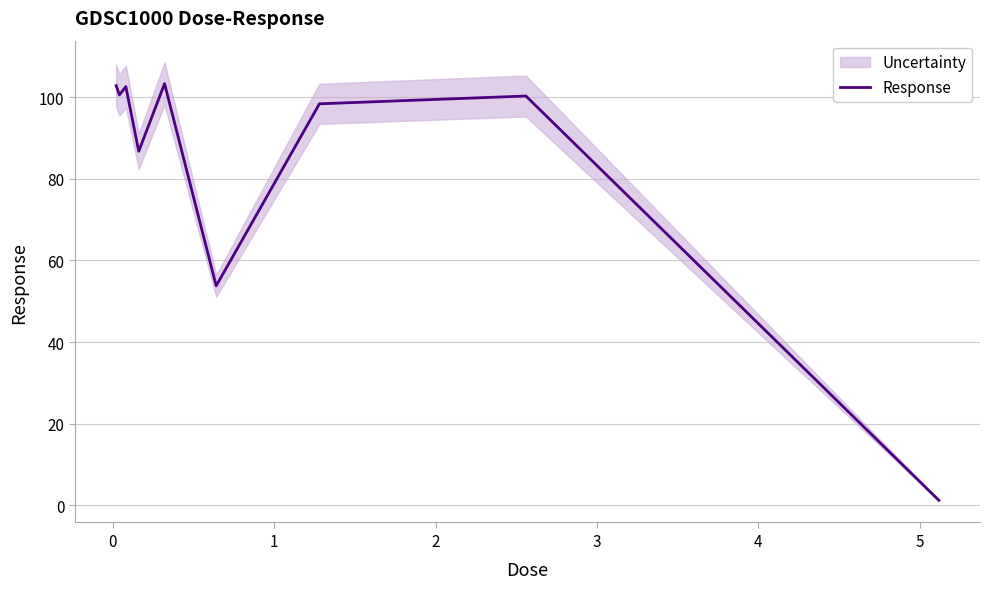

What is the difference between the second highest and minimum values?

101.6